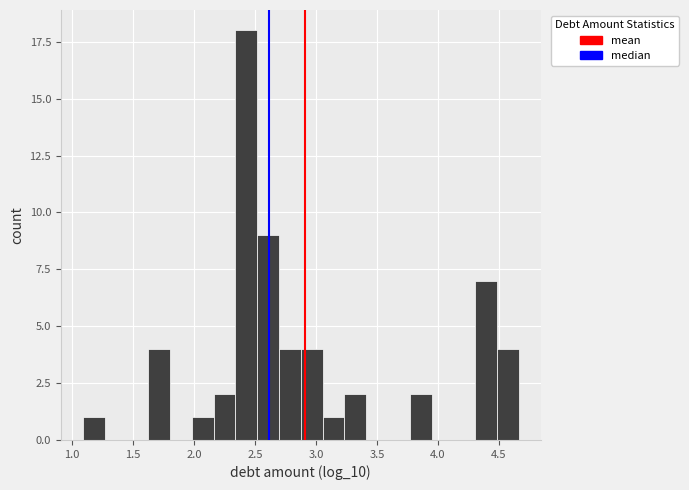

Read against the x-axis, roughly where is the centre of the tallest bar?

2.45